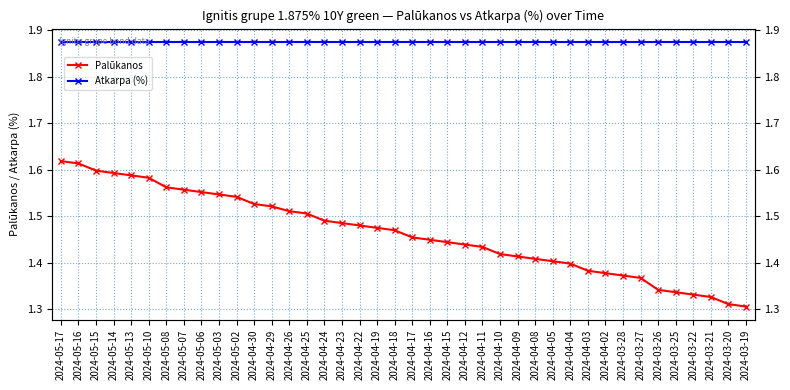

What value does the Atkarpa (%) series have at 2024-05-08?

1.9